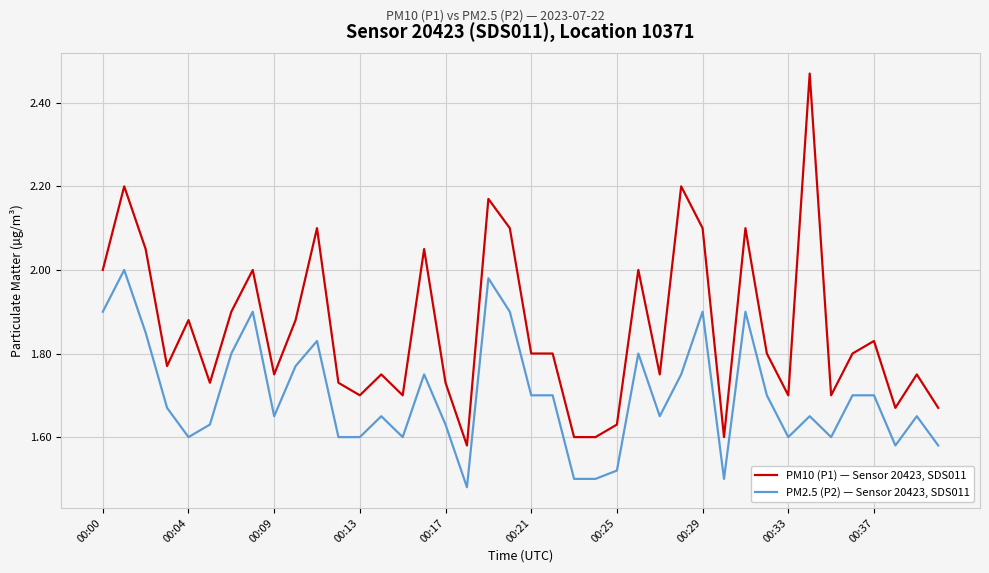

What is the difference between the maximum and minimum values in the PM2.5 (P2) — Sensor 20423, SDS011 series?

0.5